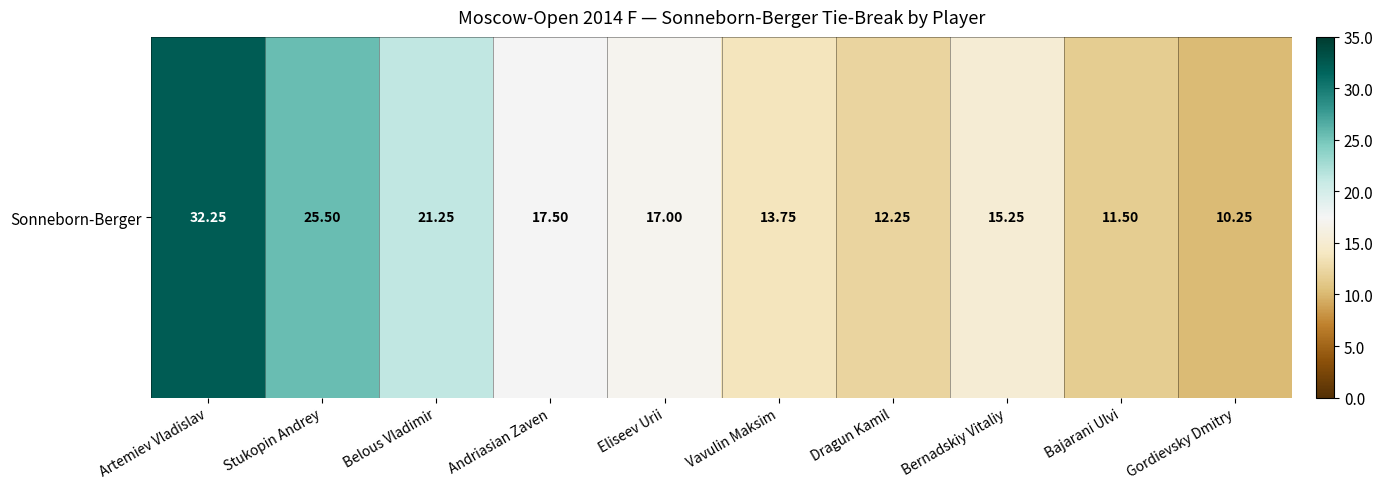

What is the average value?

17.6